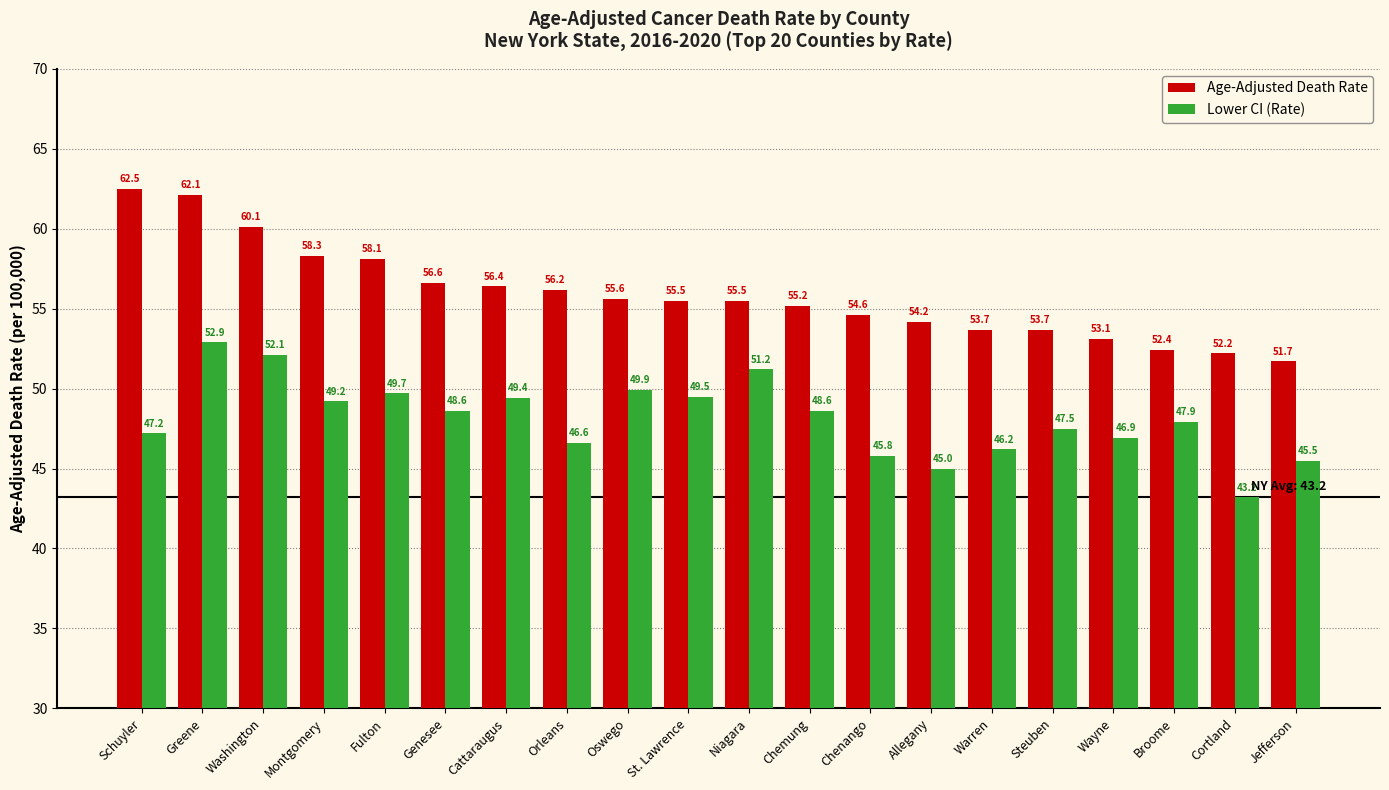

How many bars are there in each group?

2